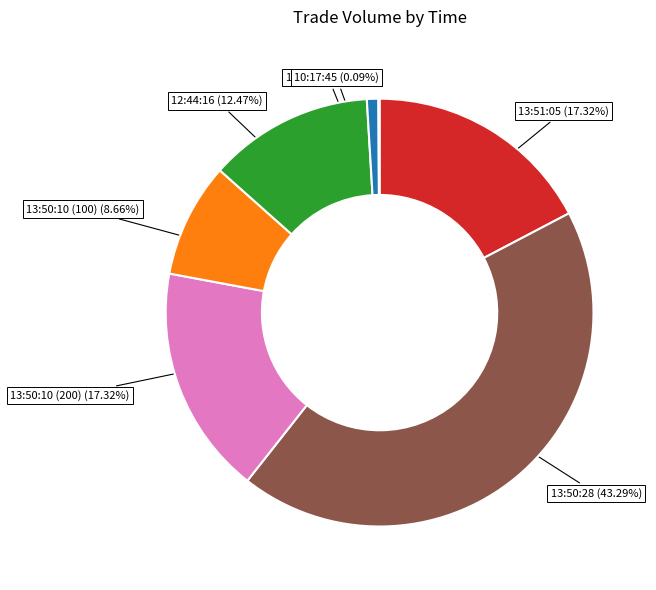

Does any single category account for the majority?

No